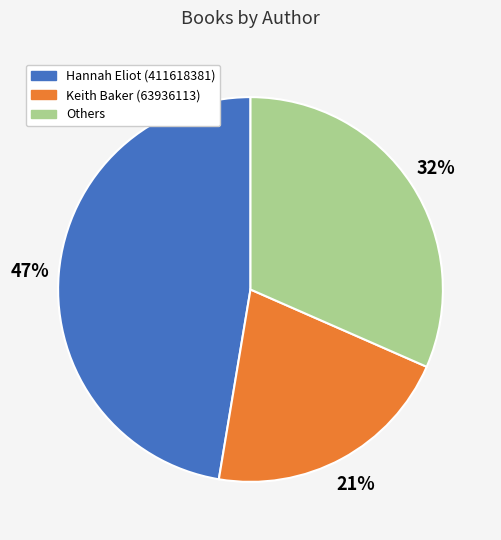

To the nearest percent, what is the difference between the largest and smallest slice percentages?

26%